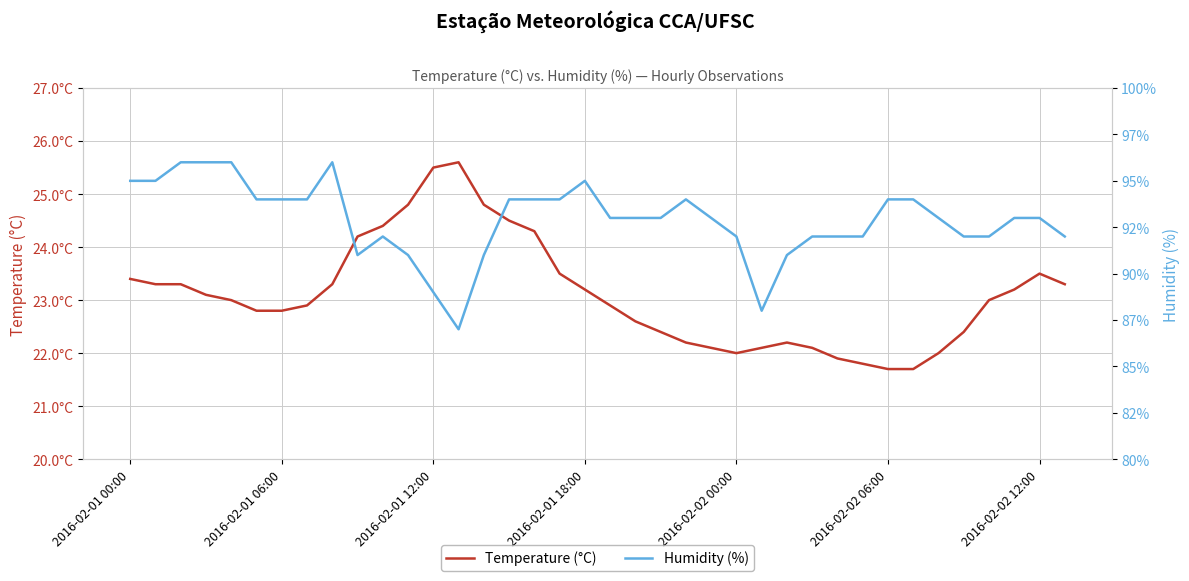

Is it true that Temperature (°C) equals 30.2 at 21?

False